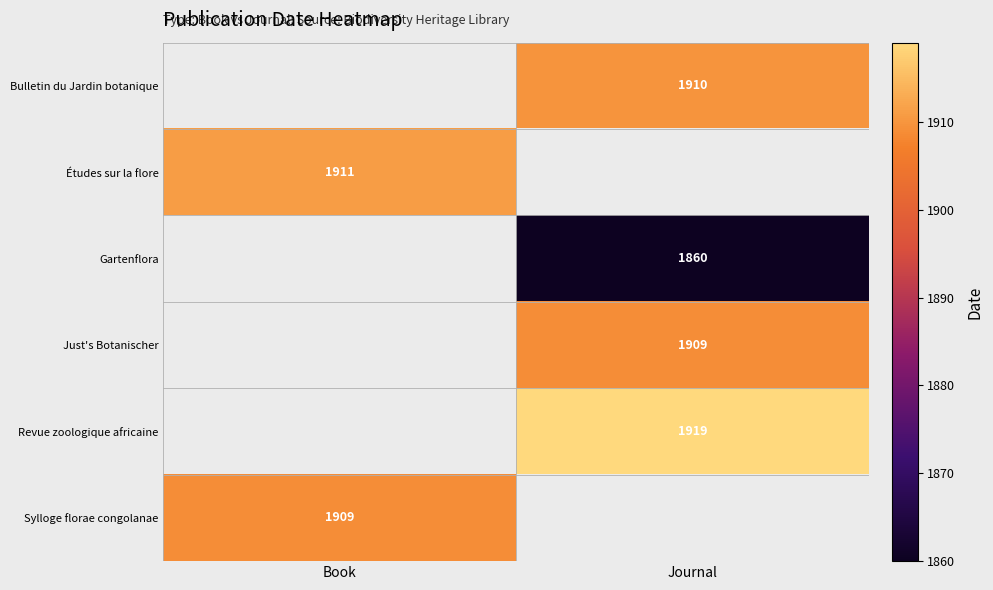

Is it true that Gartenflora equals 2697 at Journal?

False